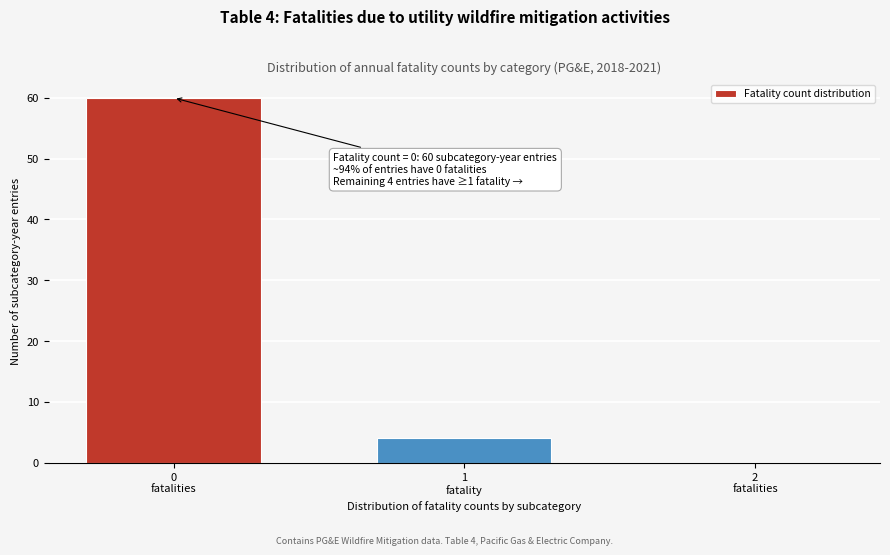

What is the sum of all values?

64